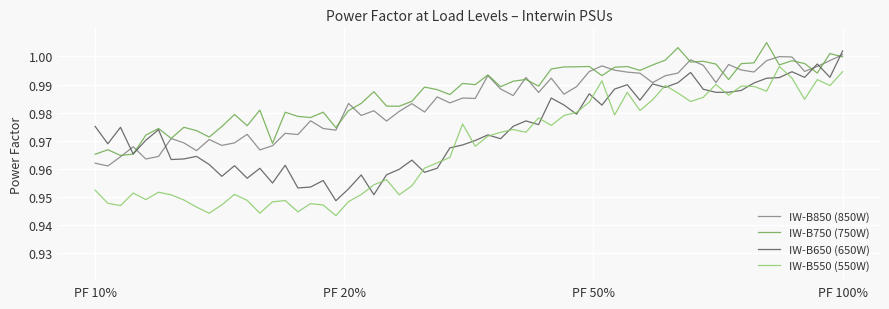

Rank the series by their average value, from highest to lowest.

IW-B750 (750W), IW-B850 (850W), IW-B650 (650W), IW-B550 (550W)